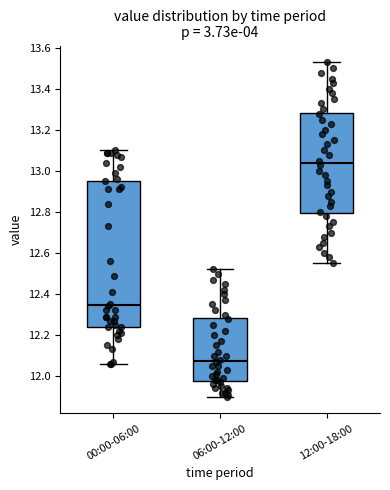

Comparing the boxes themselves (not the whiskers), which one is the tallest?

00:00-06:00